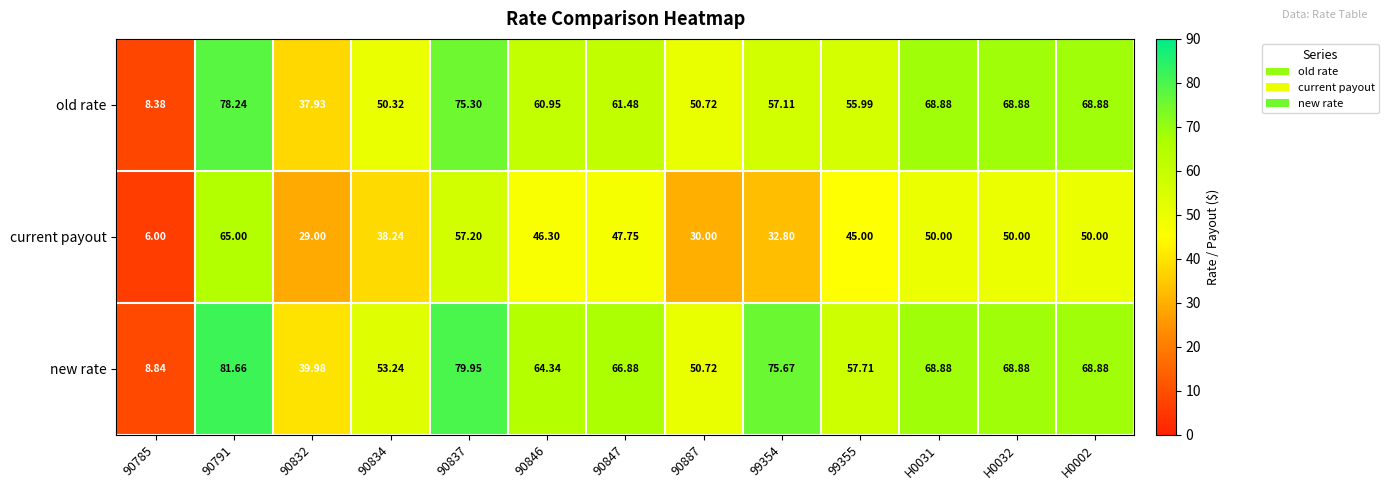

At which category is the sum across all series the highest?

90791